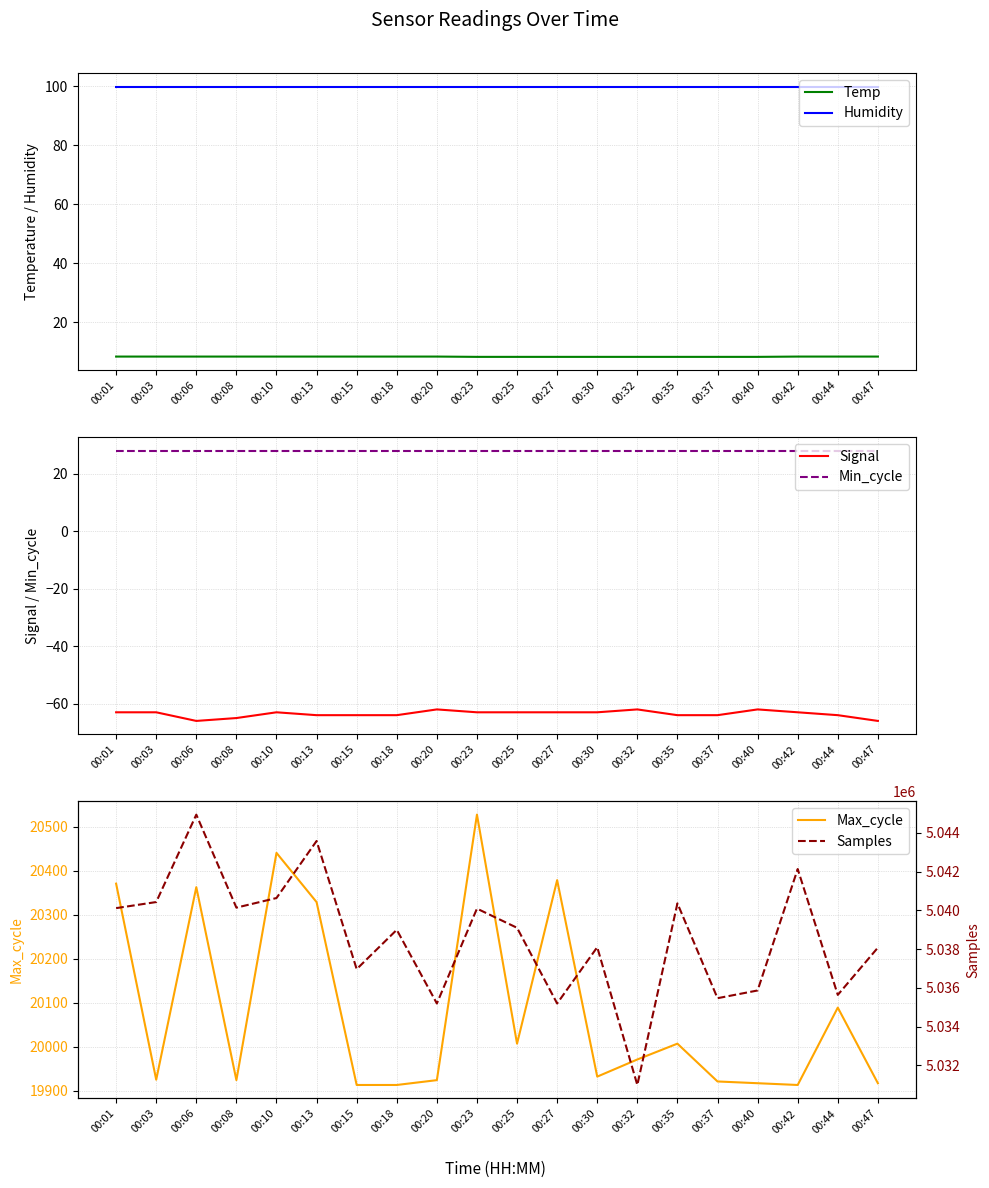

At which label is Signal closest to -64?

00:13